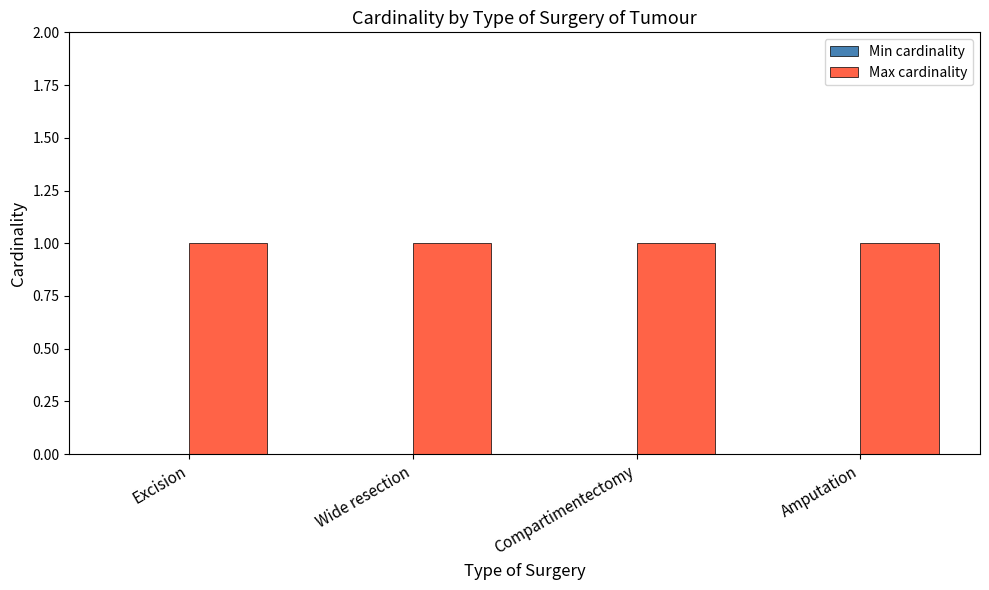

What are all the series names shown in the legend?

Min cardinality, Max cardinality